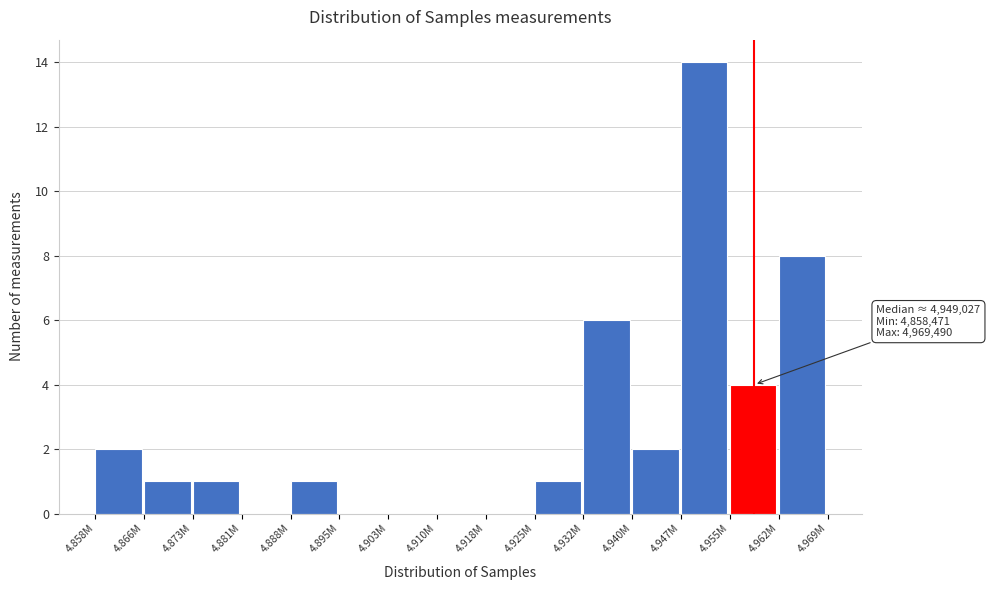

Reading left to right, what are all the values shown in this chart?

4.858M=2	4.866M=1	4.873M=1	4.881M=0	4.888M=1	4.895M=0	4.903M=0	4.910M=0	4.918M=0	4.925M=1	4.932M=6	4.940M=2	4.947M=14	4.955M=4	4.962M=8